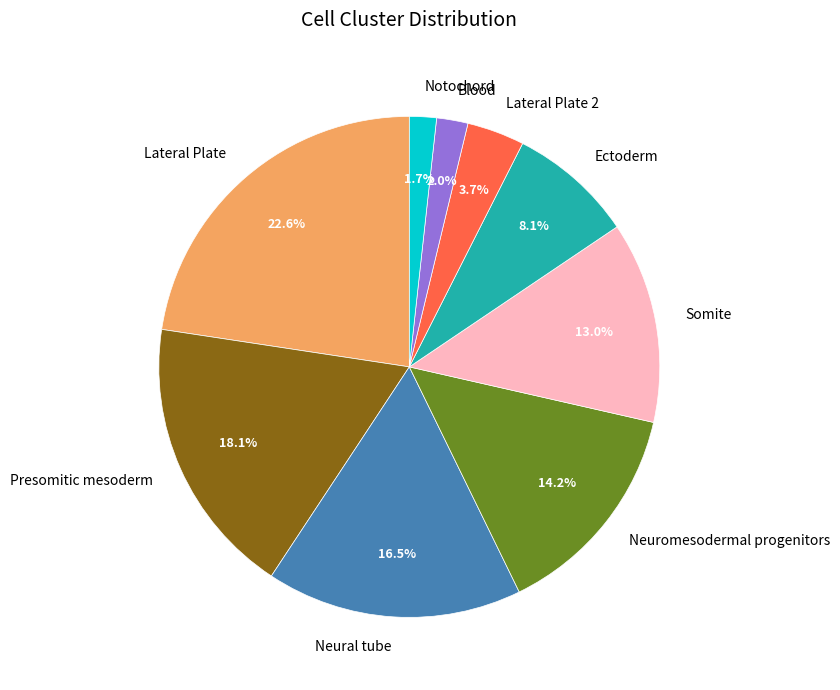

Between Notochord and Neural tube, which is larger?

Neural tube